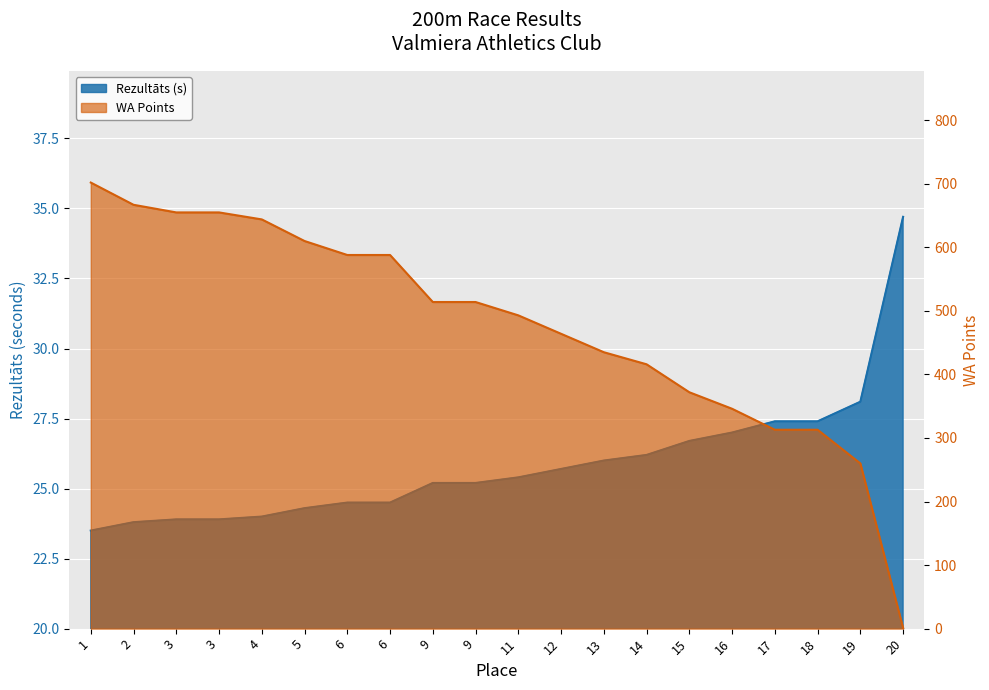

The Rezultāts series shows 6.0 at 13. True or false?

False